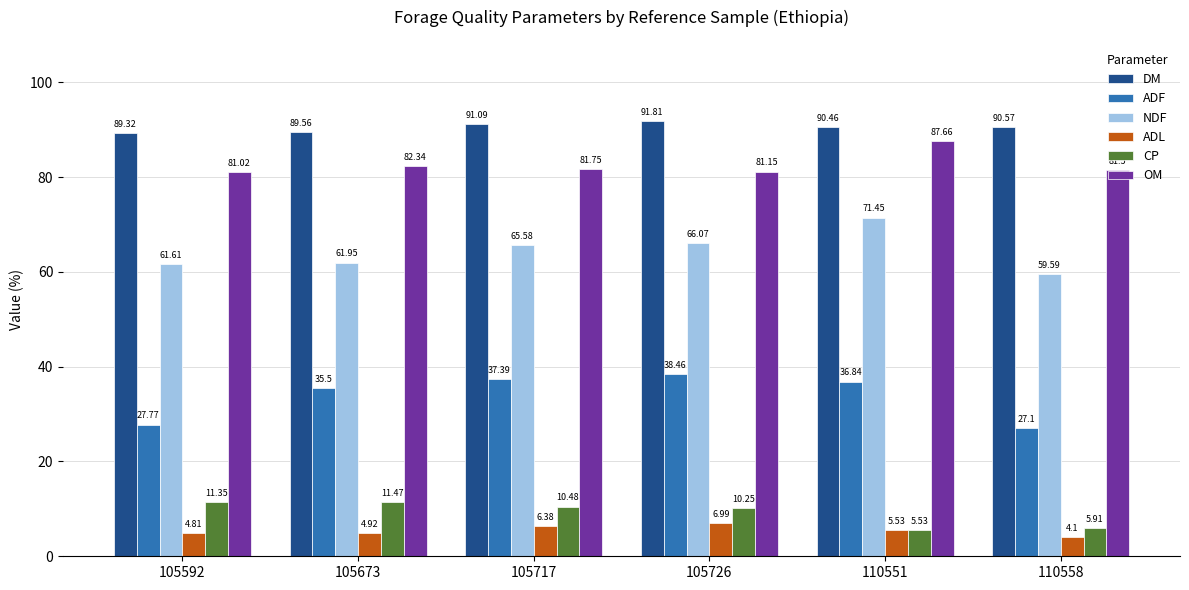

At which category is the sum across all series the highest?

110551